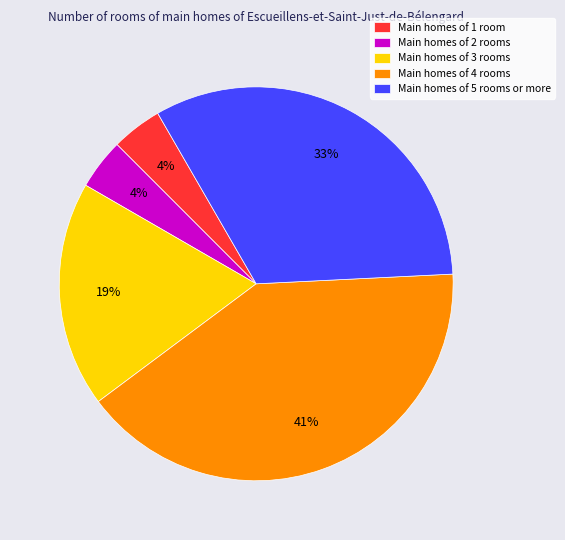

Is the sum of Main homes of 4 rooms and Main homes of 5 rooms or more greater than half?

Yes